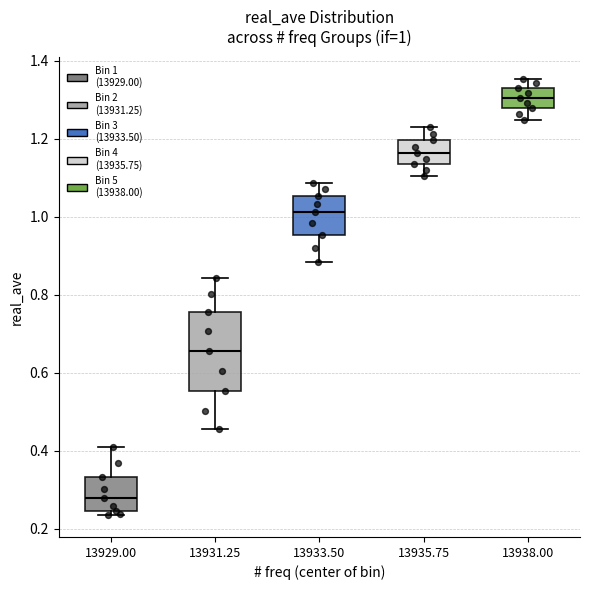

Which box has the highest median line?

13938.00